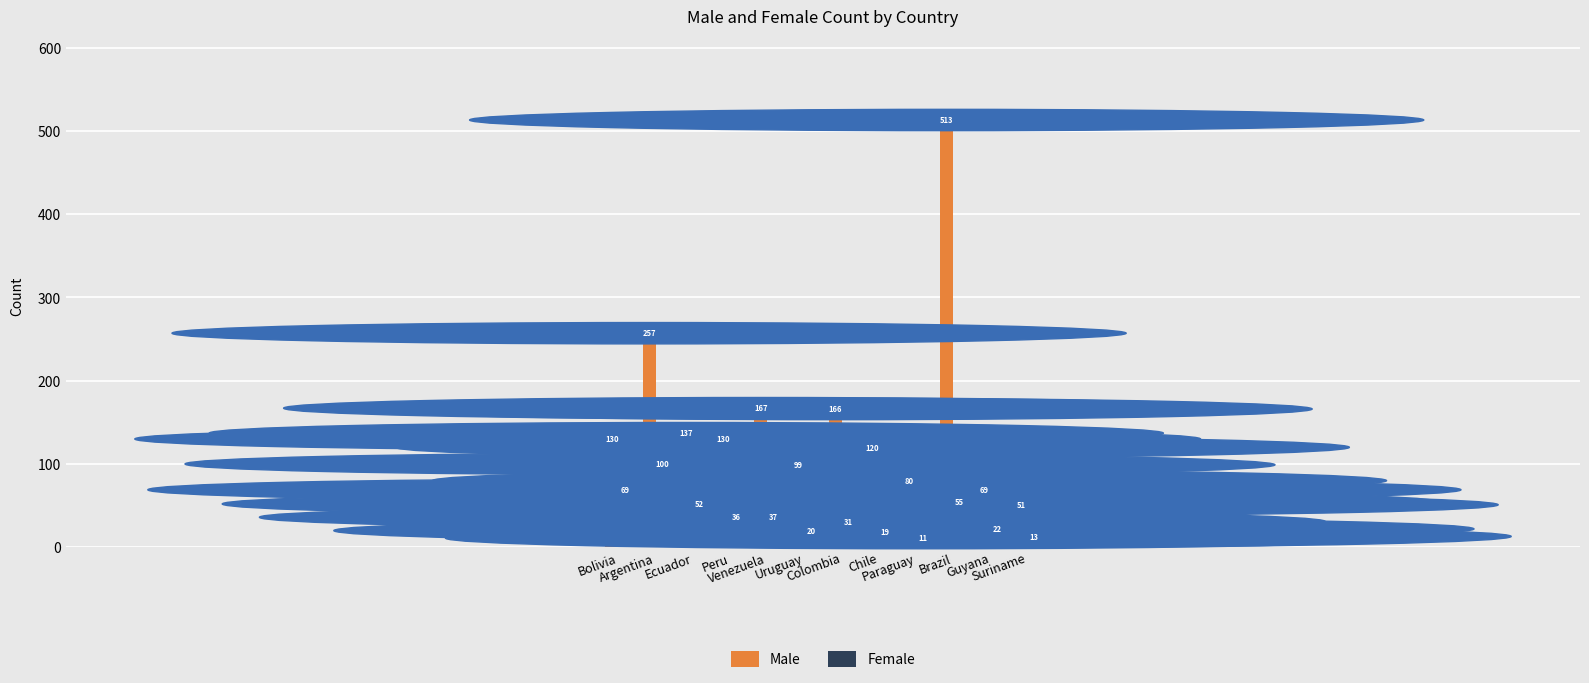

Which category has the highest value across all series?

Brazil